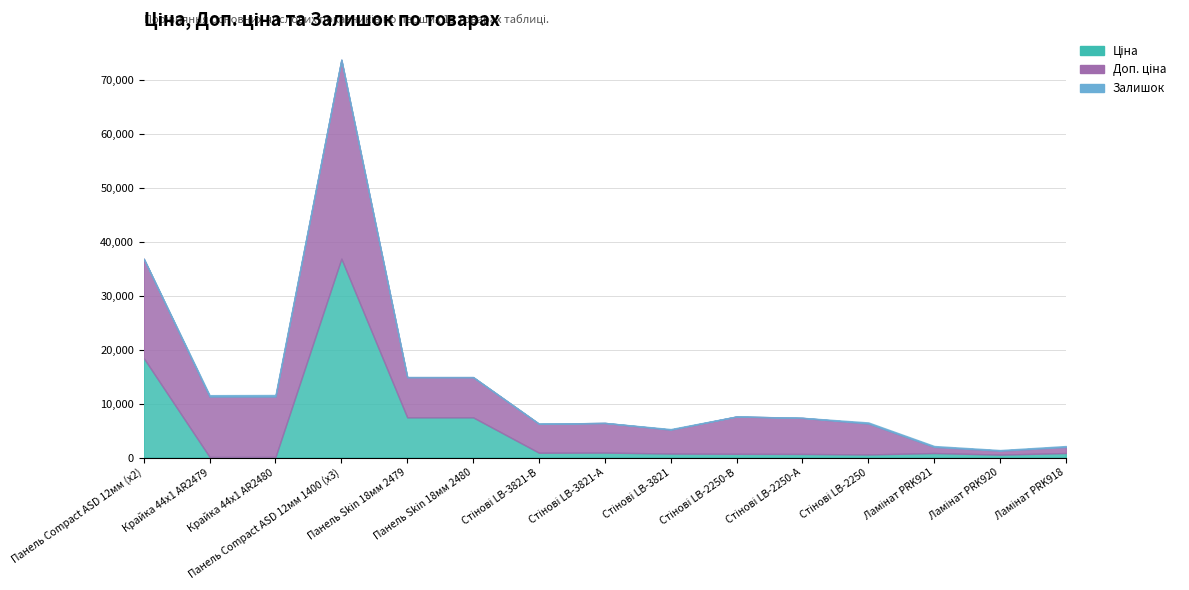

Reading left to right, transcribe all the data shown in this chart.

Ціна: 18420.9	111.8	111.8	36841.8	7444.6	7444.6	892.2	915.8	737.2	691.0	667.4	572.7	831.5	540.5	831.5
Доп. ціна: 18420.9	11182.0	11182.0	36841.8	7444.6	7444.6	5353.1	5495.0	4423.0	6910.3	6673.6	5727.0	1126.7	732.0	1126.7
Залишок: 0.0	260.0	290.0	14.0	20.0	21.0	24.0	2.0	113.0	8.0	19.0	204.0	177.0	114.0	173.0